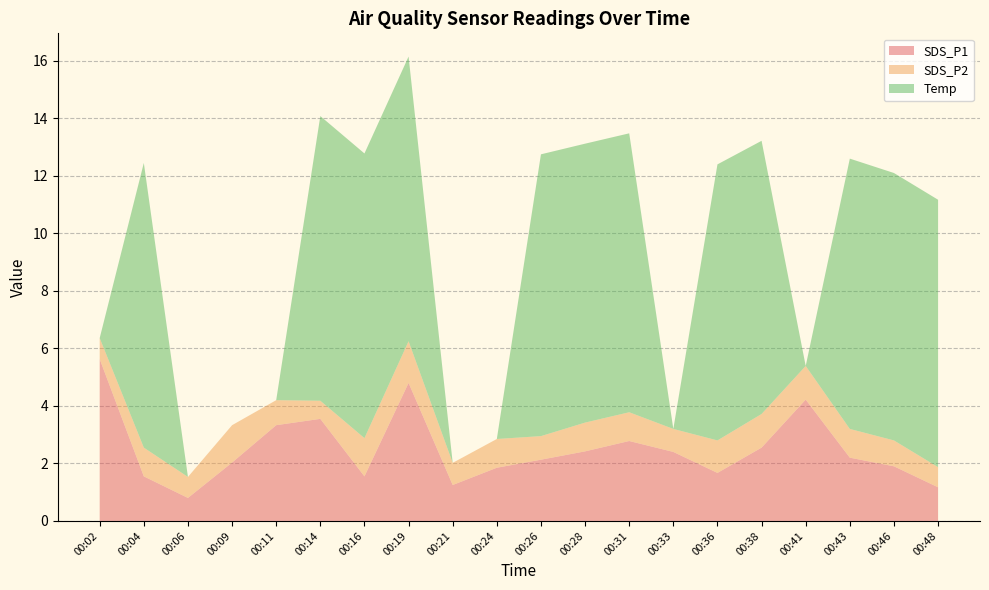

Reading left to right, what are all the values shown in this chart?

SDS_P1: 5.6	1.6	0.8	2.0	3.3	3.5	1.6	4.8	1.2	1.9	2.1	2.4	2.8	2.4	1.7	2.5	4.2	2.2	1.9	1.2
SDS_P2: 0.7	1.0	0.7	1.3	0.9	0.6	1.3	1.4	0.8	1.0	0.8	1.0	1.0	0.8	1.1	1.2	1.2	1.0	0.9	0.7
Temp: 0.0	9.9	0.0	0.0	0.0	9.9	9.9	9.9	0.0	0.0	9.8	9.7	9.7	0.0	9.6	9.5	0.0	9.4	9.3	9.3